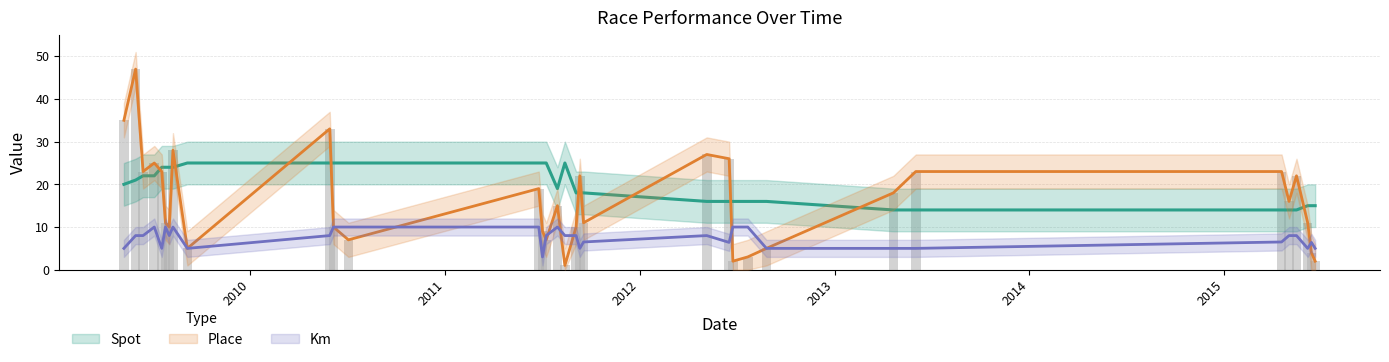

Which series changed the most between 2009-08-09 and 2011-07-03?

Place